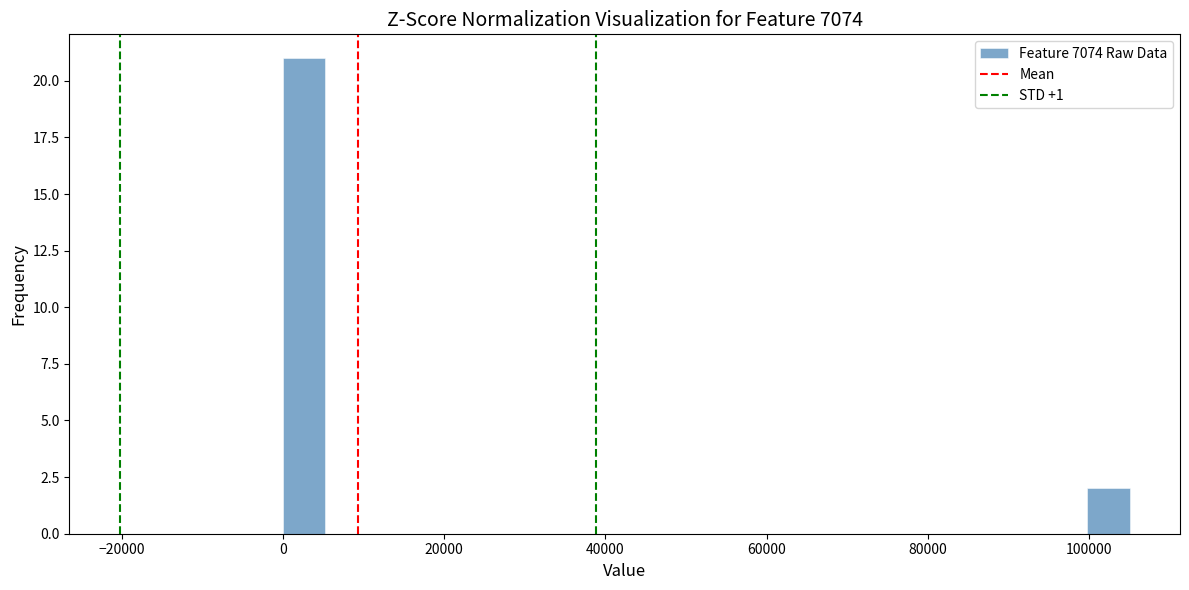

Read against the x-axis, roughly where is the centre of the tallest bar?

2000